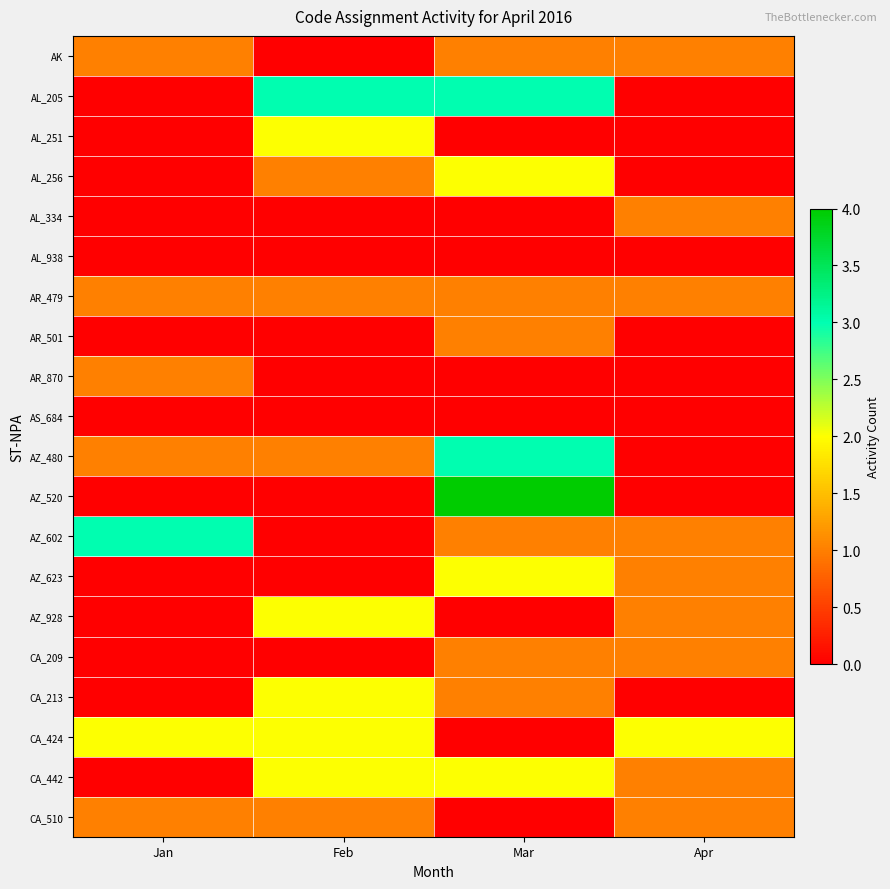

At how many categories does at least one series exceed 0?

4